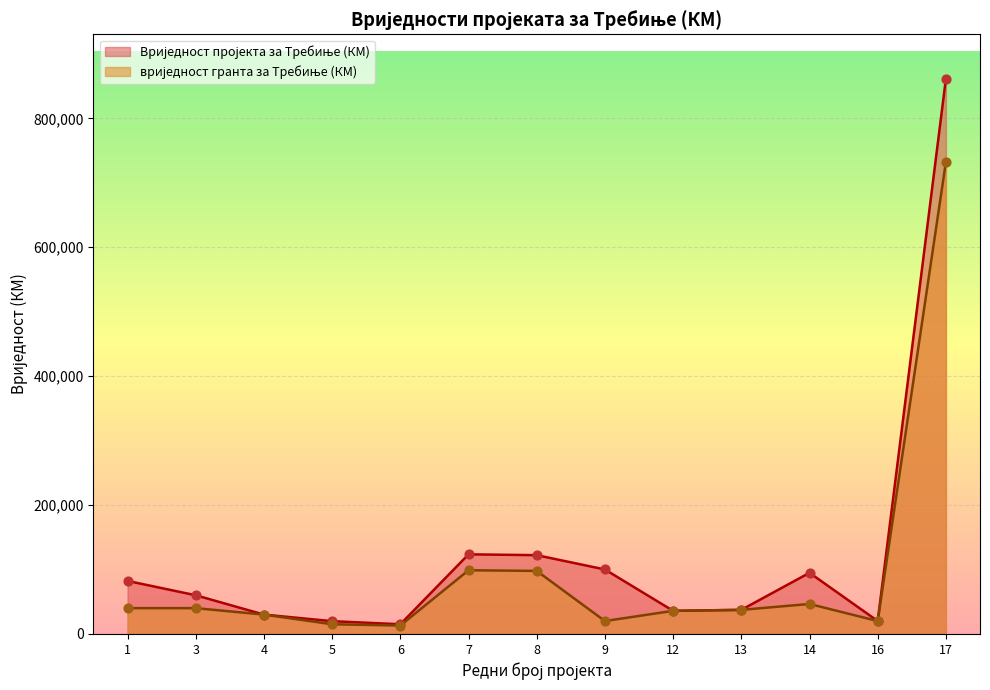

What is the total value across all series at 1?

122250